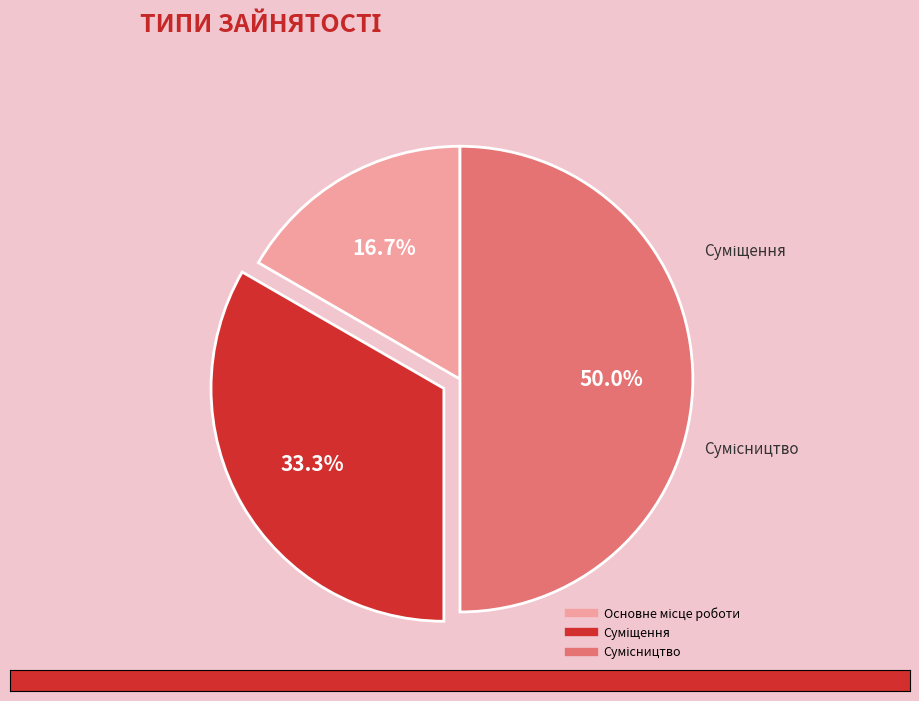

True or false: Сумісництво accounts for 63% of the total.

False